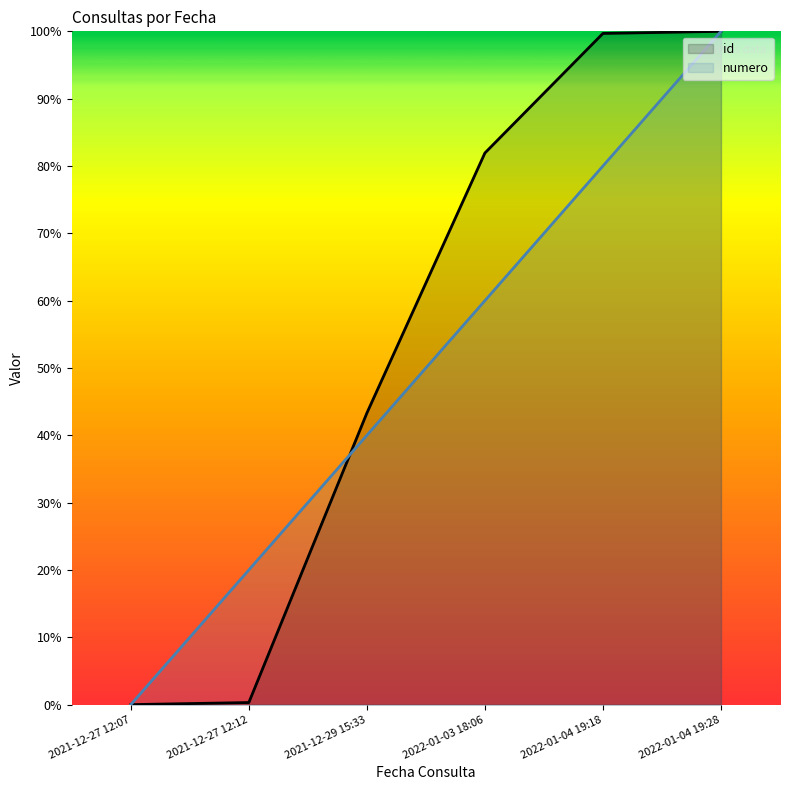

What is the difference between the numero values at 2022-01-04 19:18 and 2021-12-27 12:07?

80.0